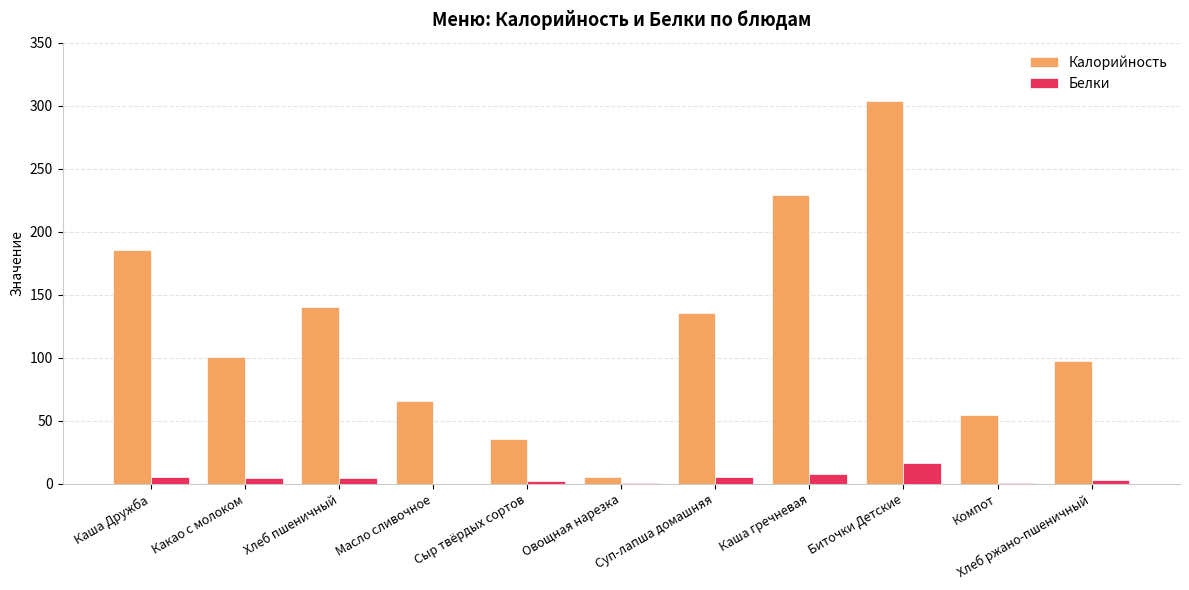

Is the value of Белки at Хлеб ржано-пшеничный greater than the value of Калорийность at Какао с молоком?

No